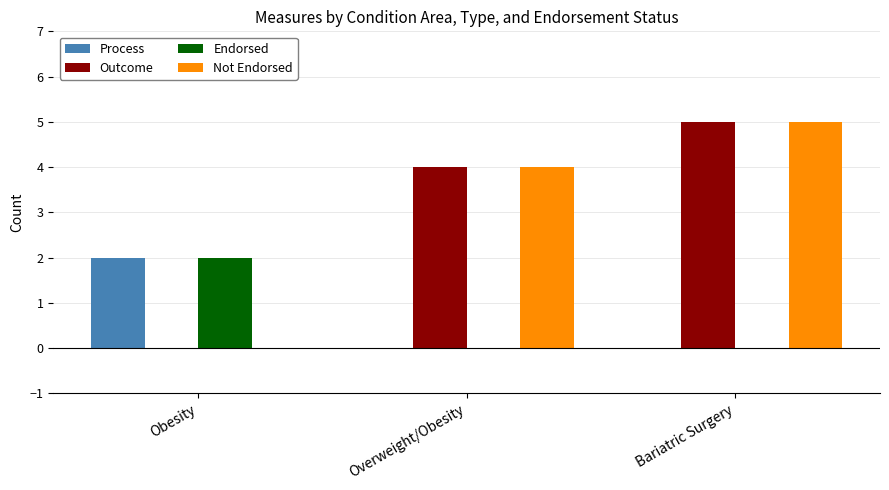

What is the sum of the Outcome values at Overweight/Obesity and Bariatric Surgery?

9